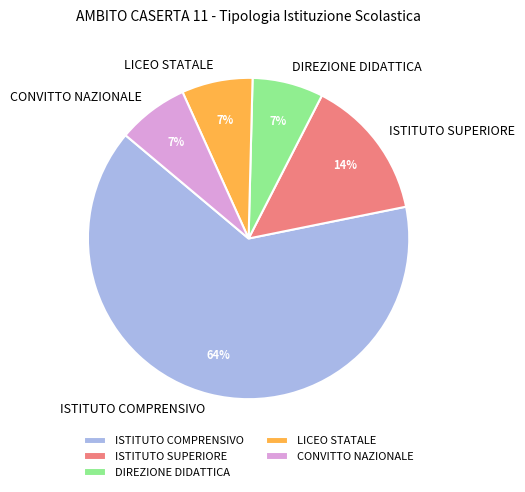

To the nearest percent, what is the difference between the LICEO STATALE and ISTITUTO SUPERIORE slice percentages?

7%